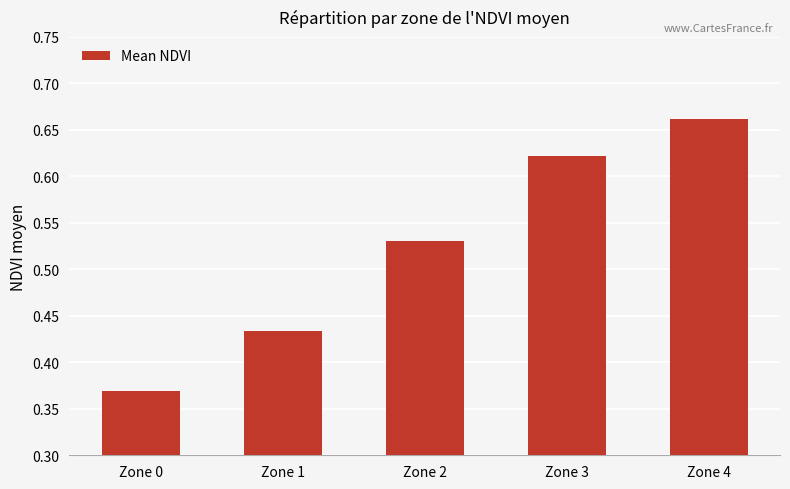

Are the bars horizontal?

No